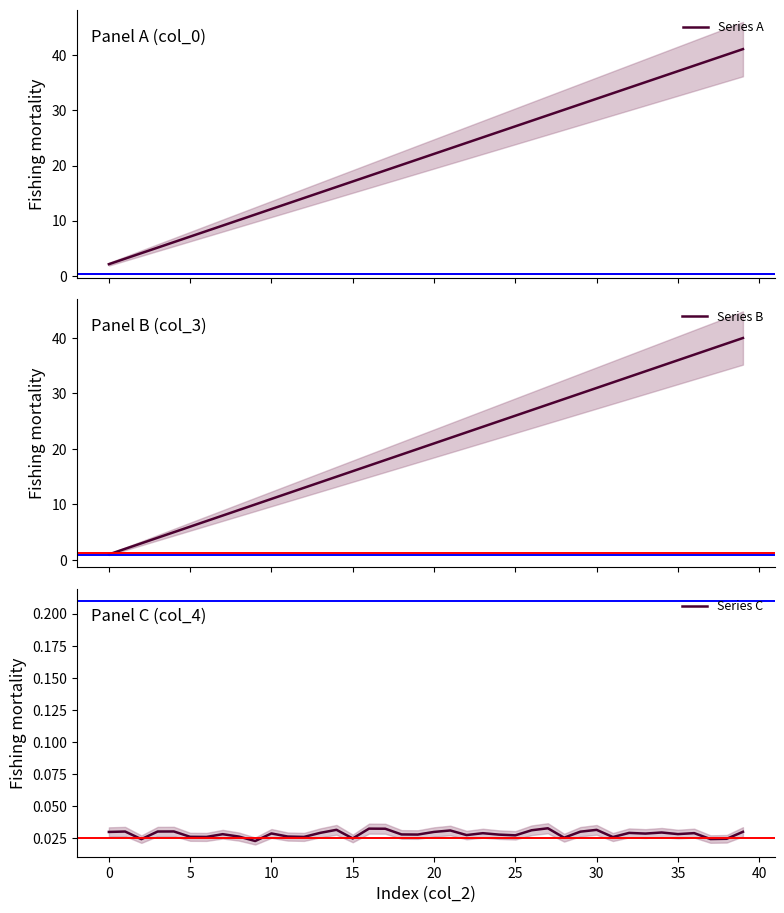

What is the spread (max minus min) of values at 30?

9.1